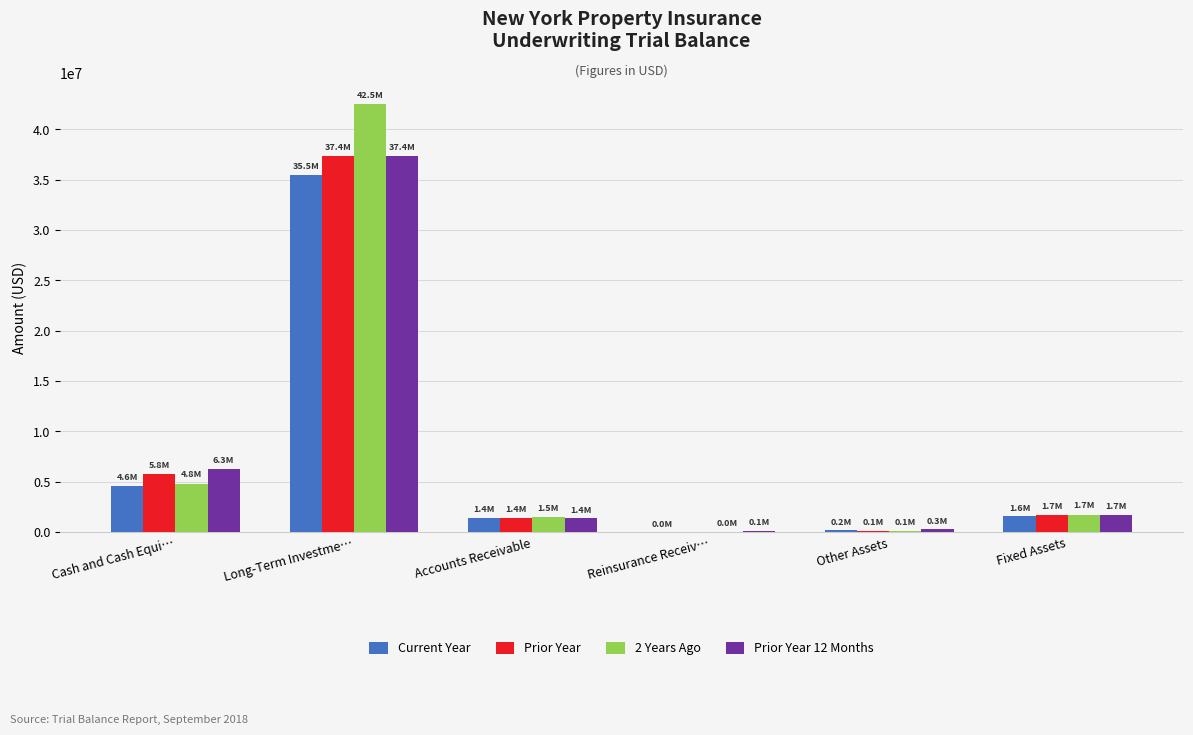

What is the greatest value displayed?

42504978.9